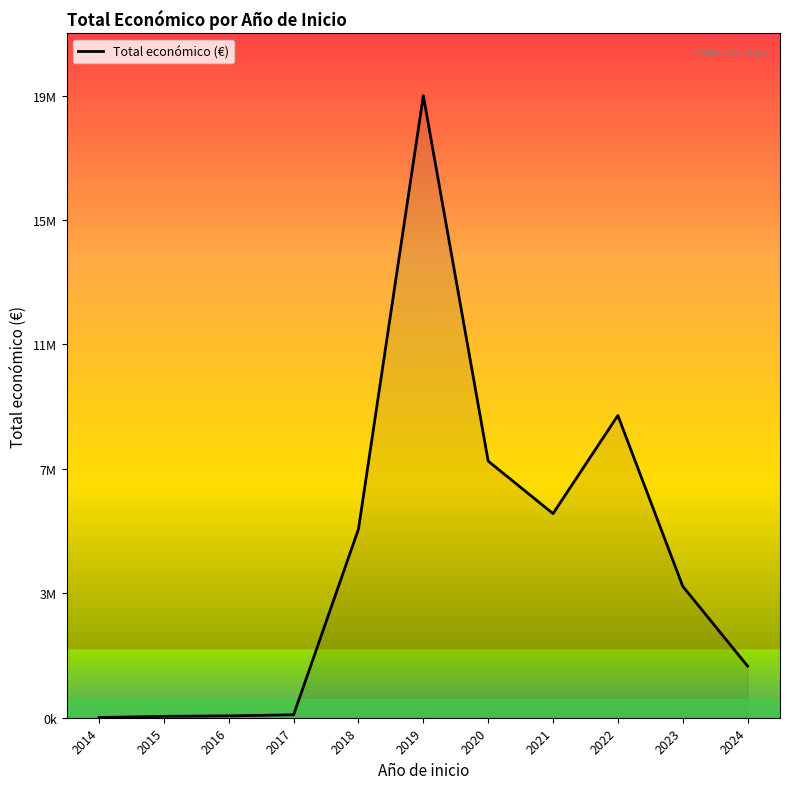

Does the chart display data point markers on the line(s)?

No